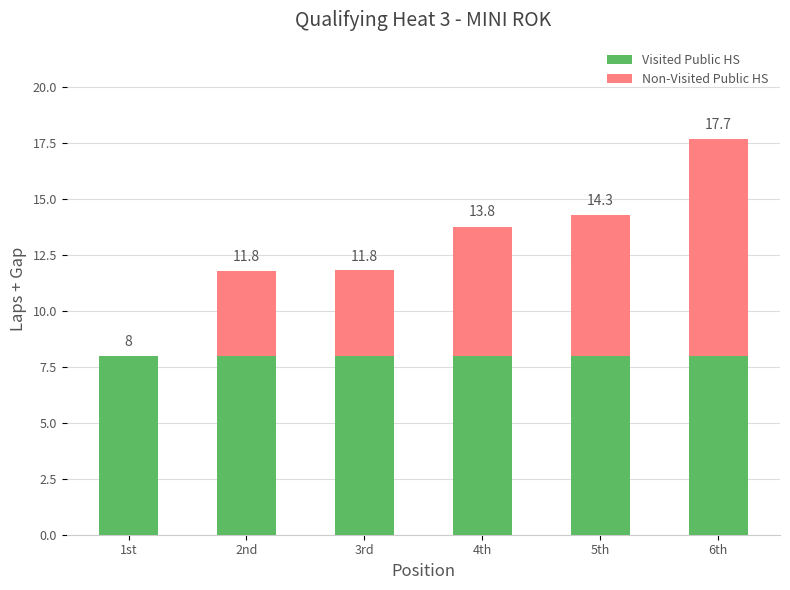

What are all the series names shown in the legend?

Visited Public HS, Non-Visited Public HS